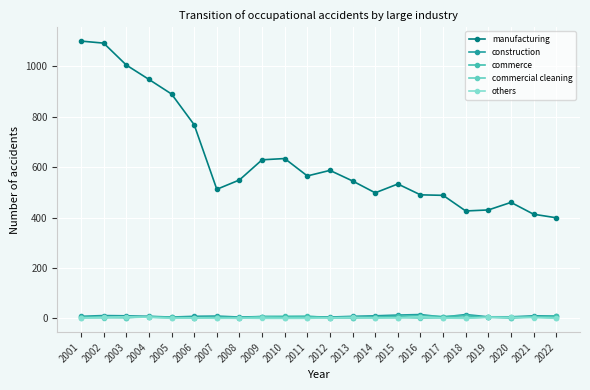

How many times do commerce and construction cross each other?

3